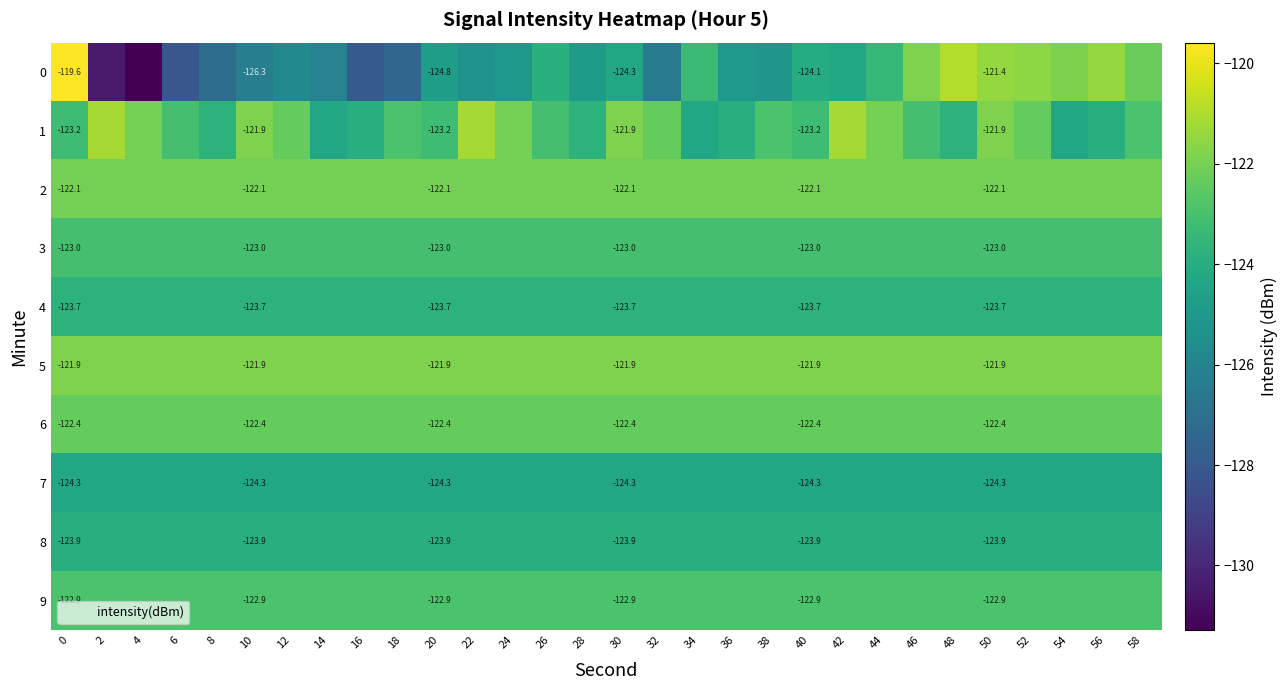

Which label corresponds to the smallest value in the chart?

4